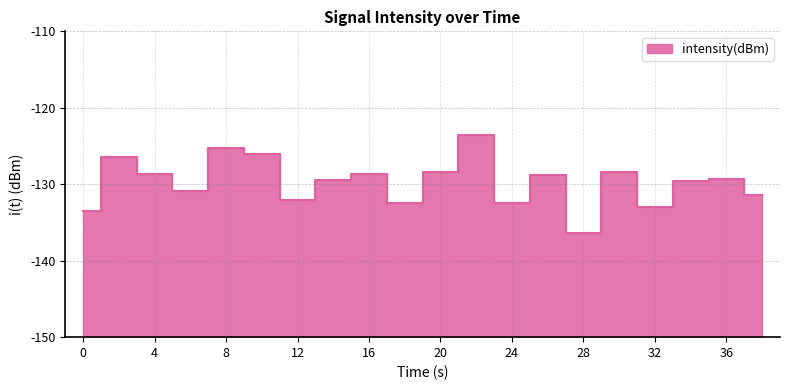

Reading left to right, list all the values displayed in this chart.

-133.4	-126.4	-128.7	-130.9	-125.2	-126.1	-132.0	-129.4	-128.6	-132.4	-128.4	-123.6	-132.4	-128.8	-136.3	-128.4	-132.9	-129.5	-129.3	-131.4